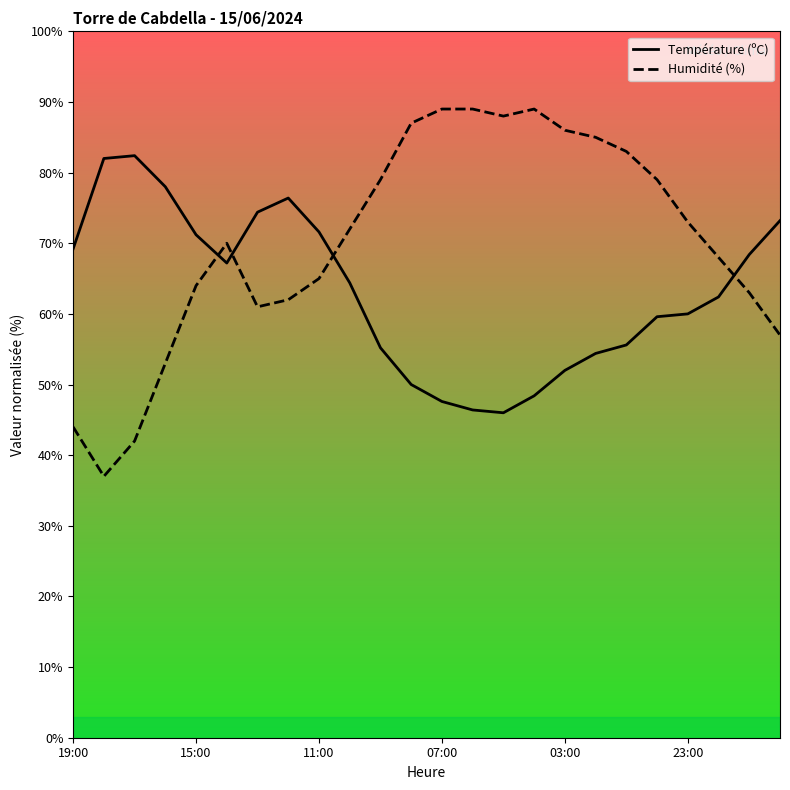

Which series ends up on top after the final intersection of Humidité (%) and Température (ºC)?

Température (ºC)